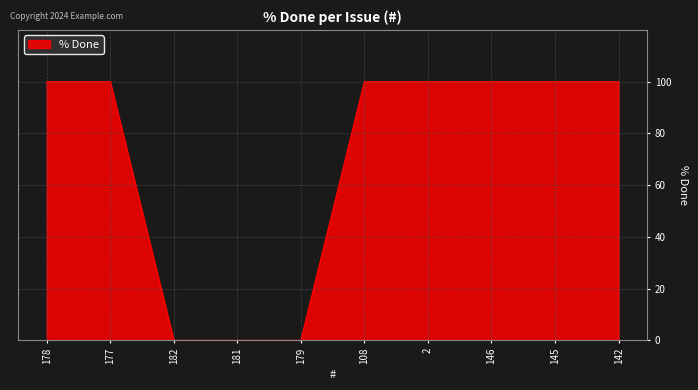

The value at 182 is 0. True or false?

True